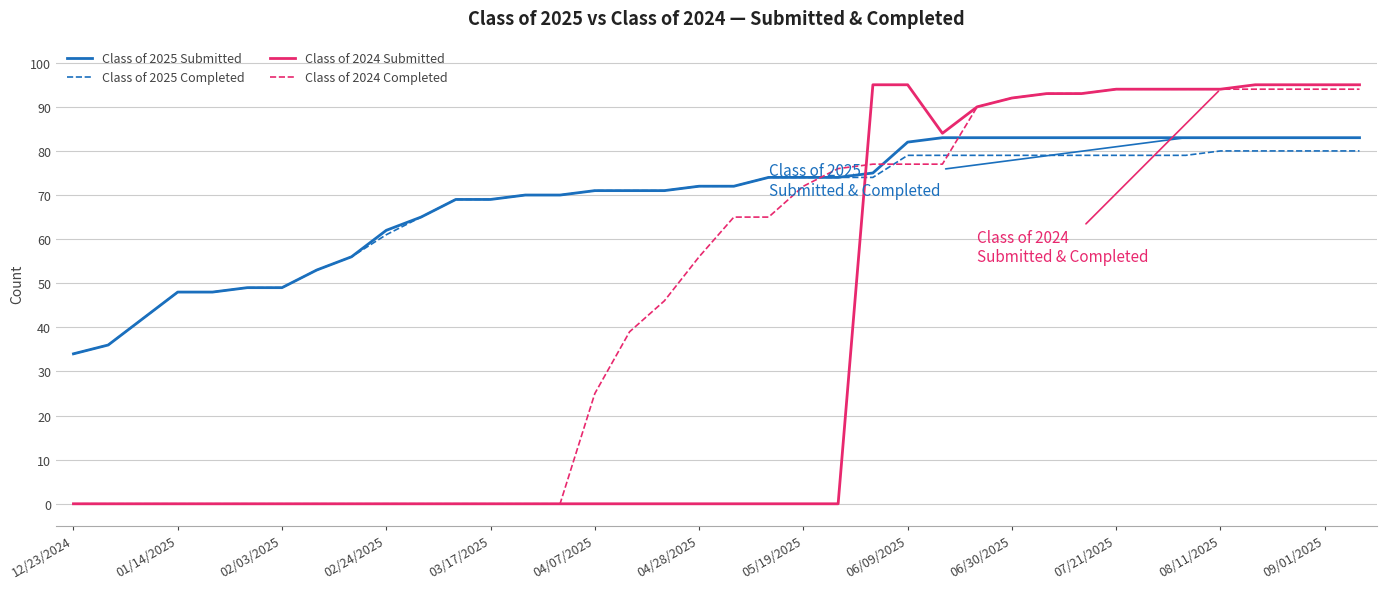

Which series ends up on top after the final intersection of Class of 2025 Completed and Class of 2024 Submitted?

Class of 2024 Submitted